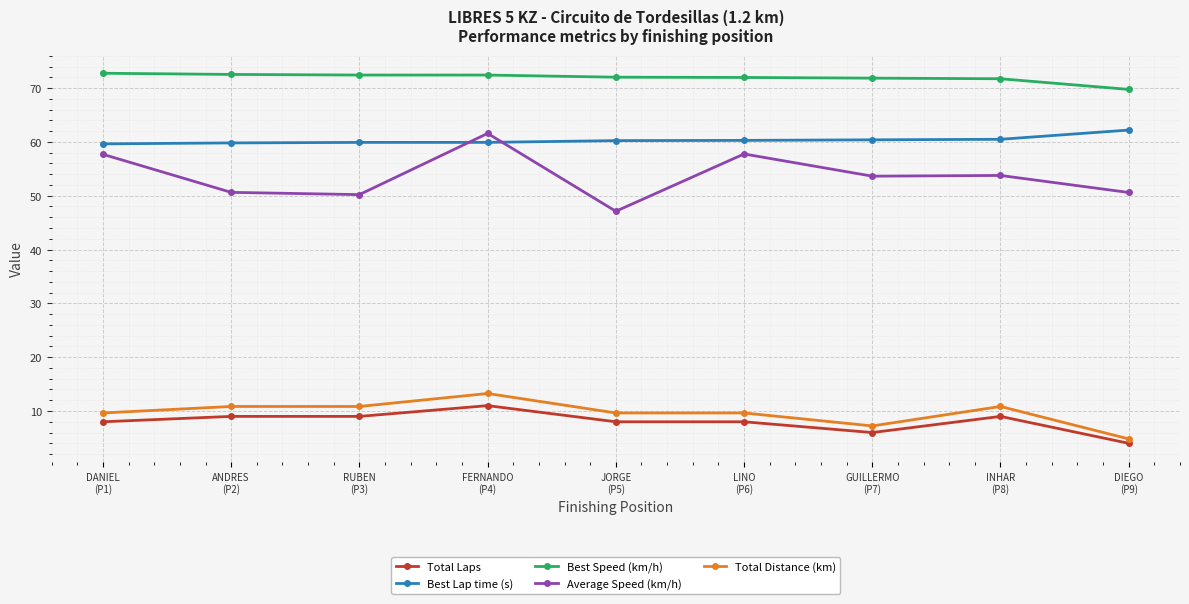

True or false: Total Distance (km) and Average Speed (km/h) cross at least once.

False